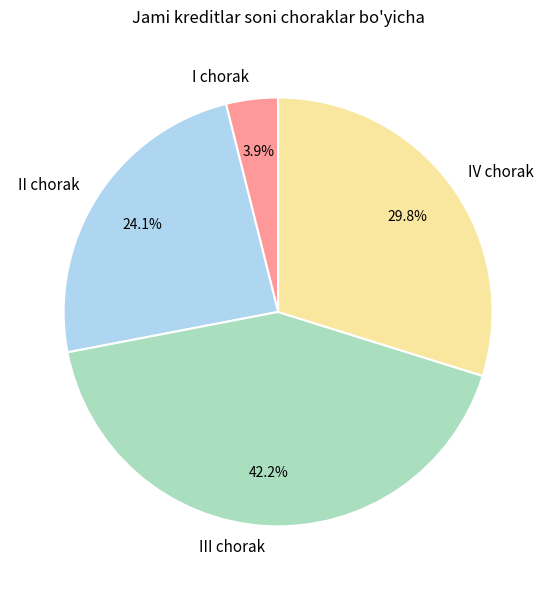

What percentage is the III chorak slice, to the nearest percent?

42%